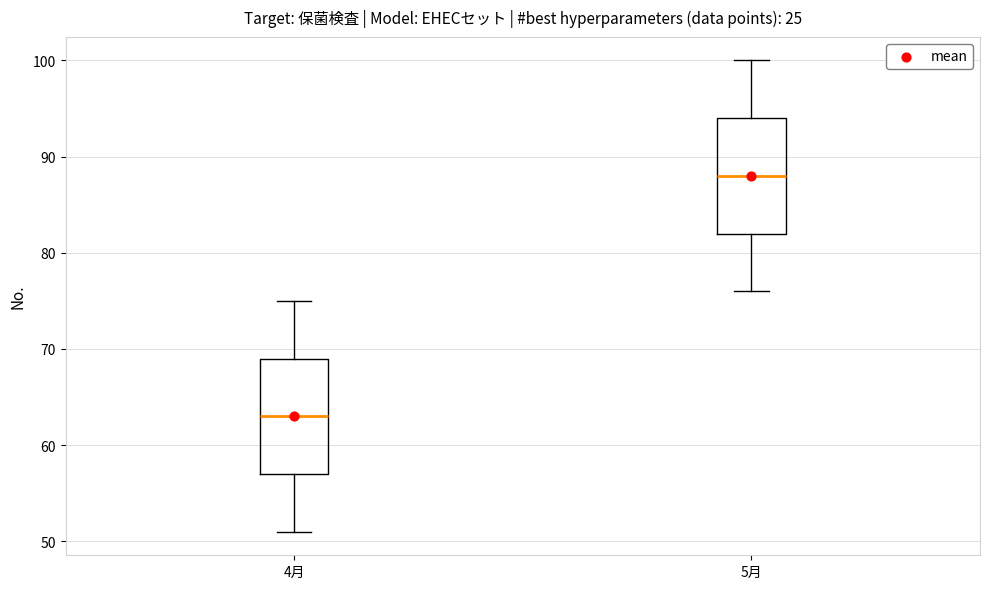

Which box's median line is the lowest?

4月